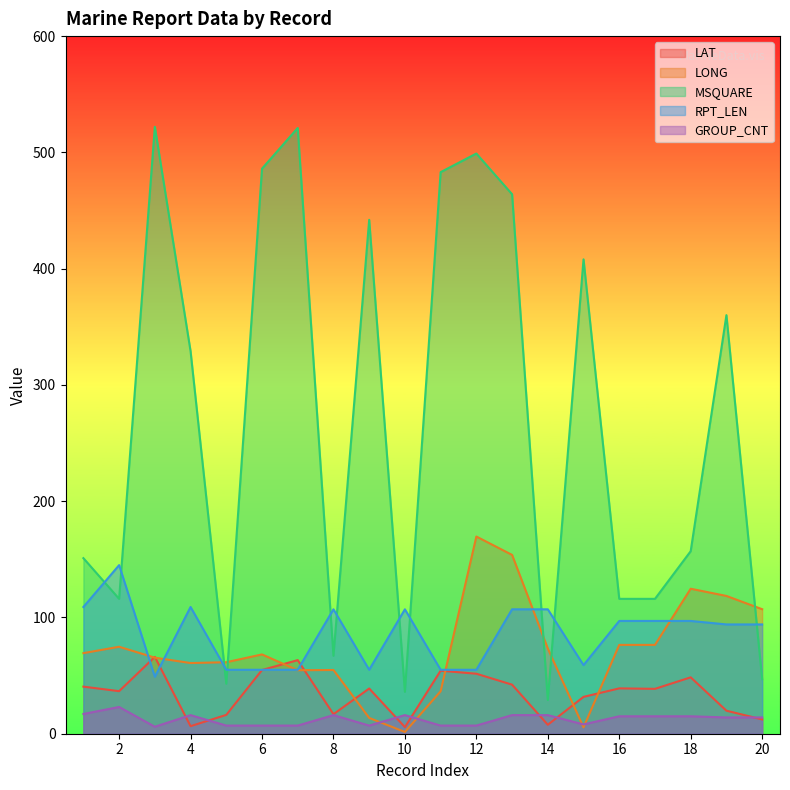

How many lines are shown in the chart?

5